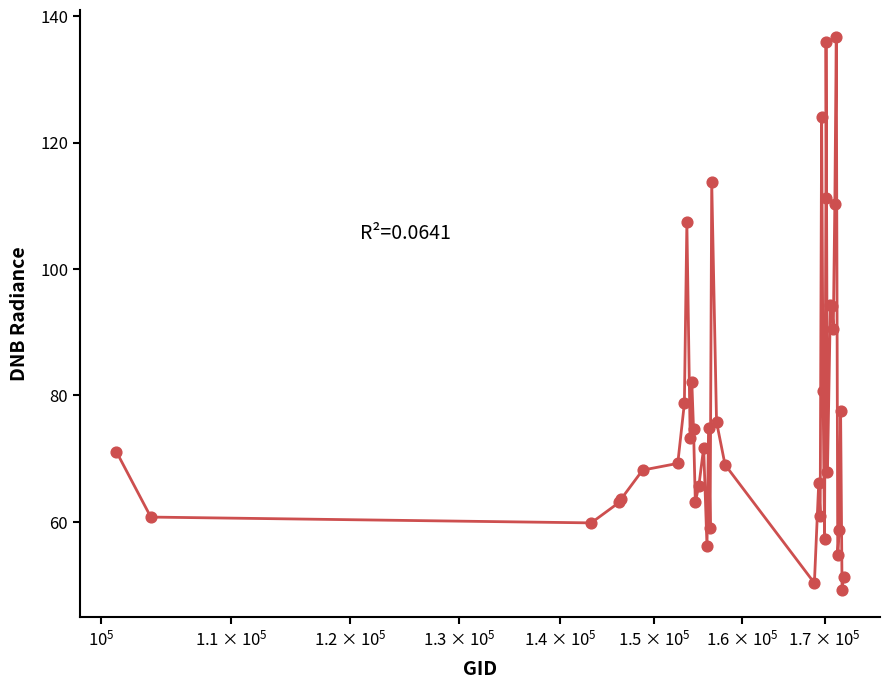

What is the maximum value shown in the chart?

136.7